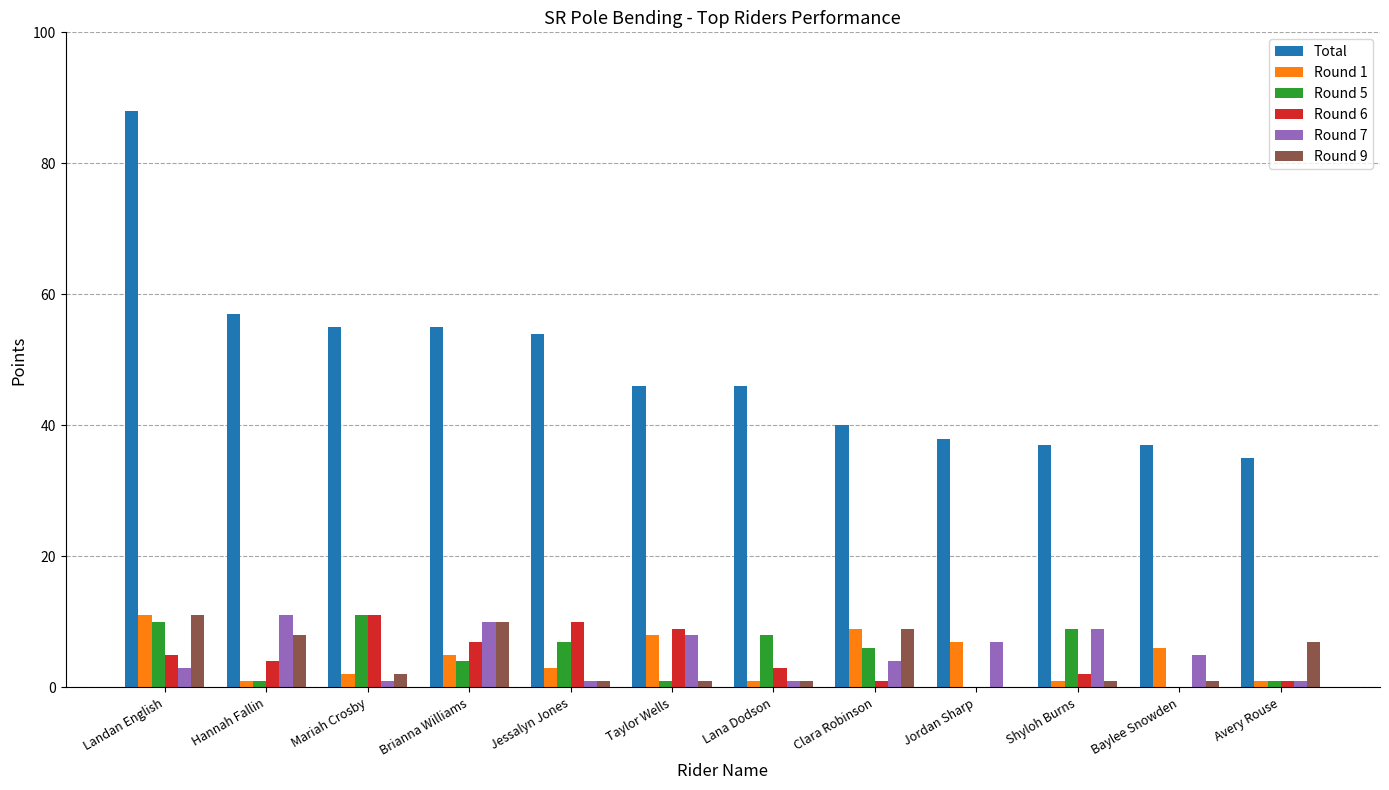

True or false: Total has a value of 25 at Jessalyn Jones.

False